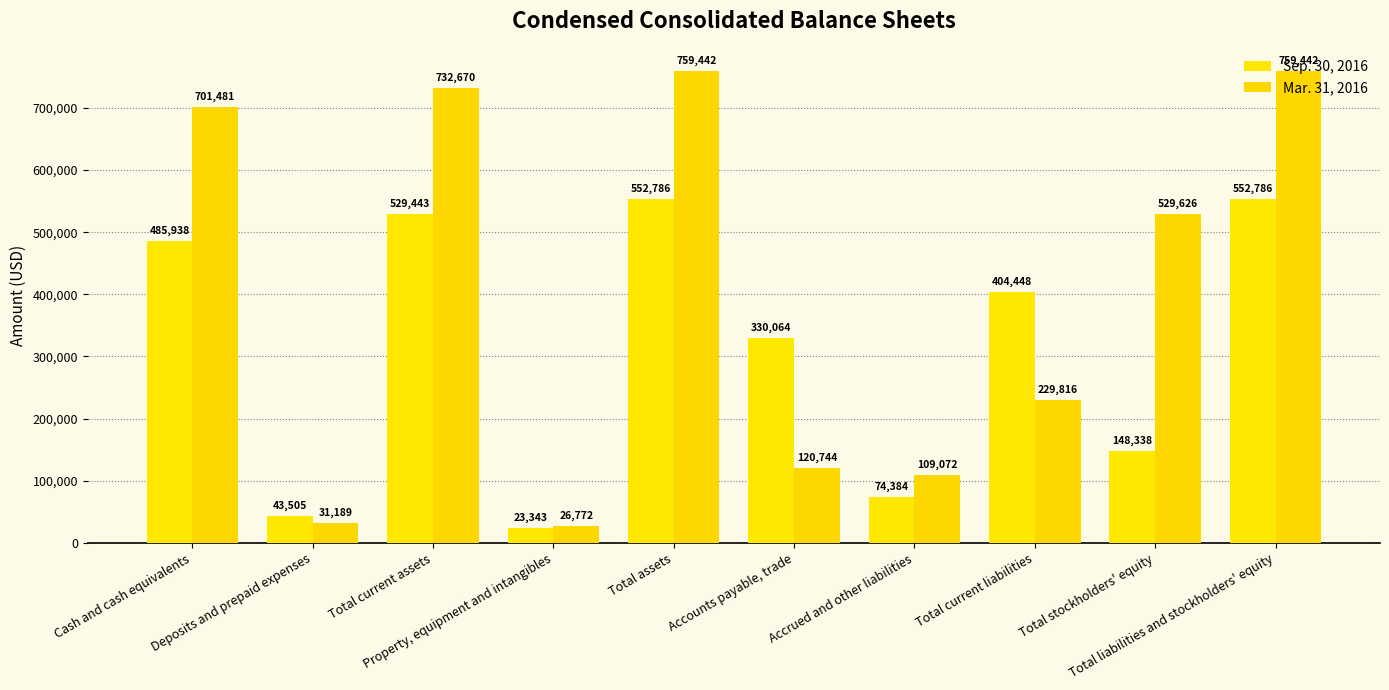

What is the sum of the Sep. 30, 2016 values at Accrued and other liabilities and Total current liabilities?

478832